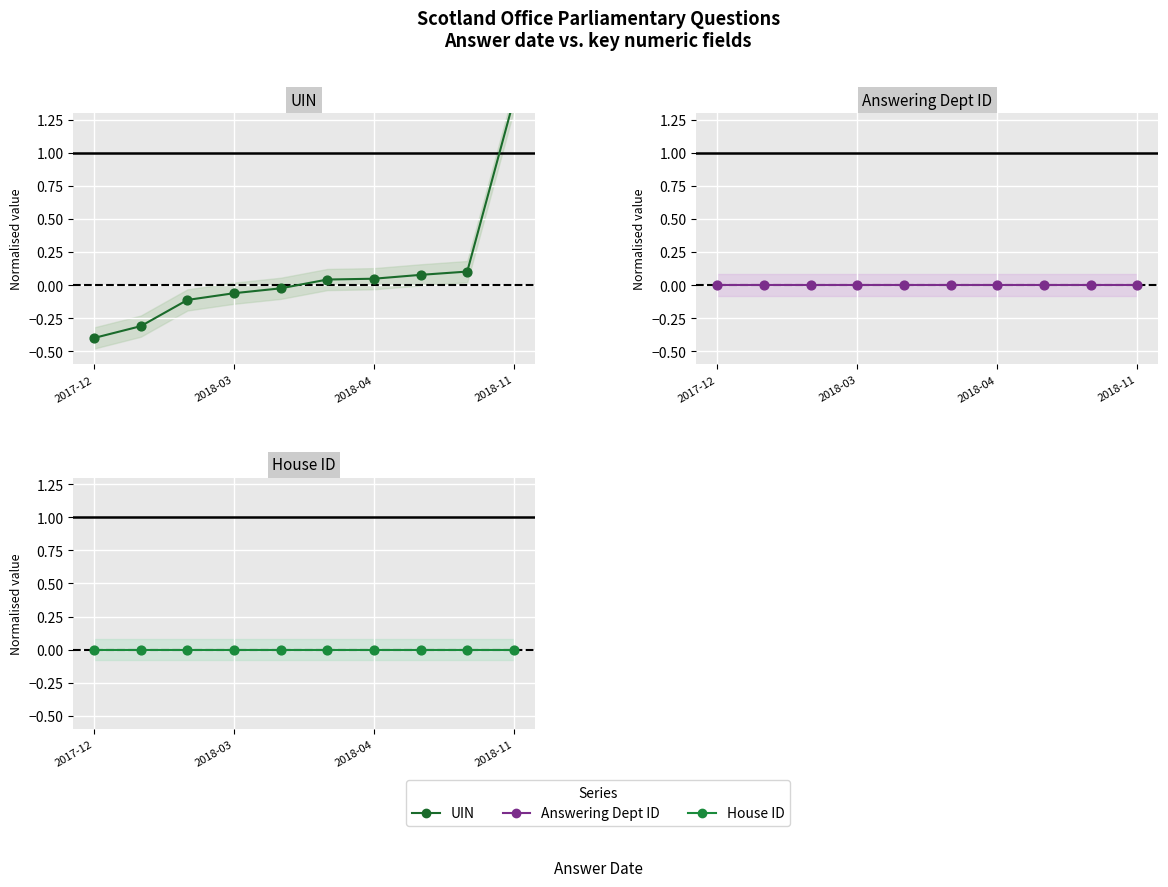

At how many categories does at least one series exceed 0?

5